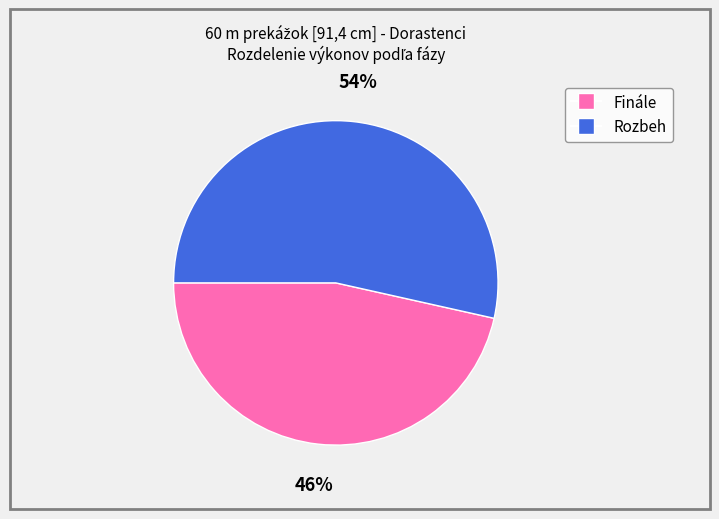

Between Finále and Rozbeh, which is larger?

Rozbeh